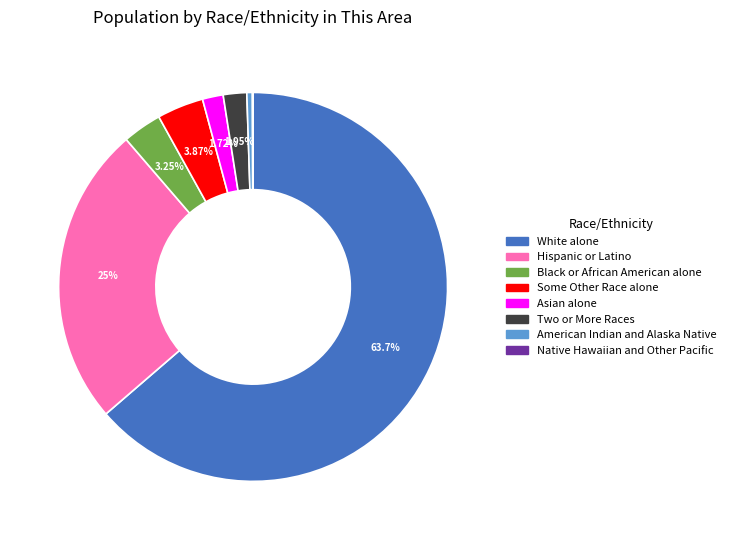

To the nearest percent, what portion does Asian alone represent?

2%